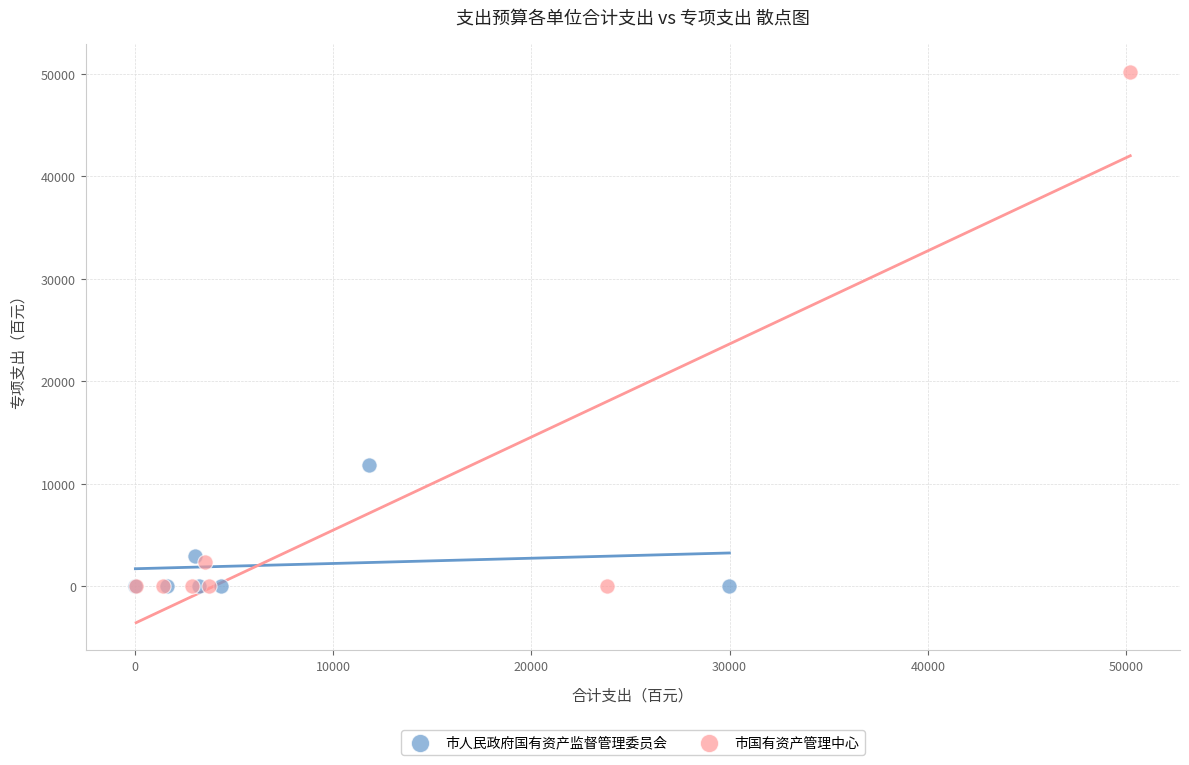

Which series reaches the maximum Y coordinate?

市国有资产管理中心